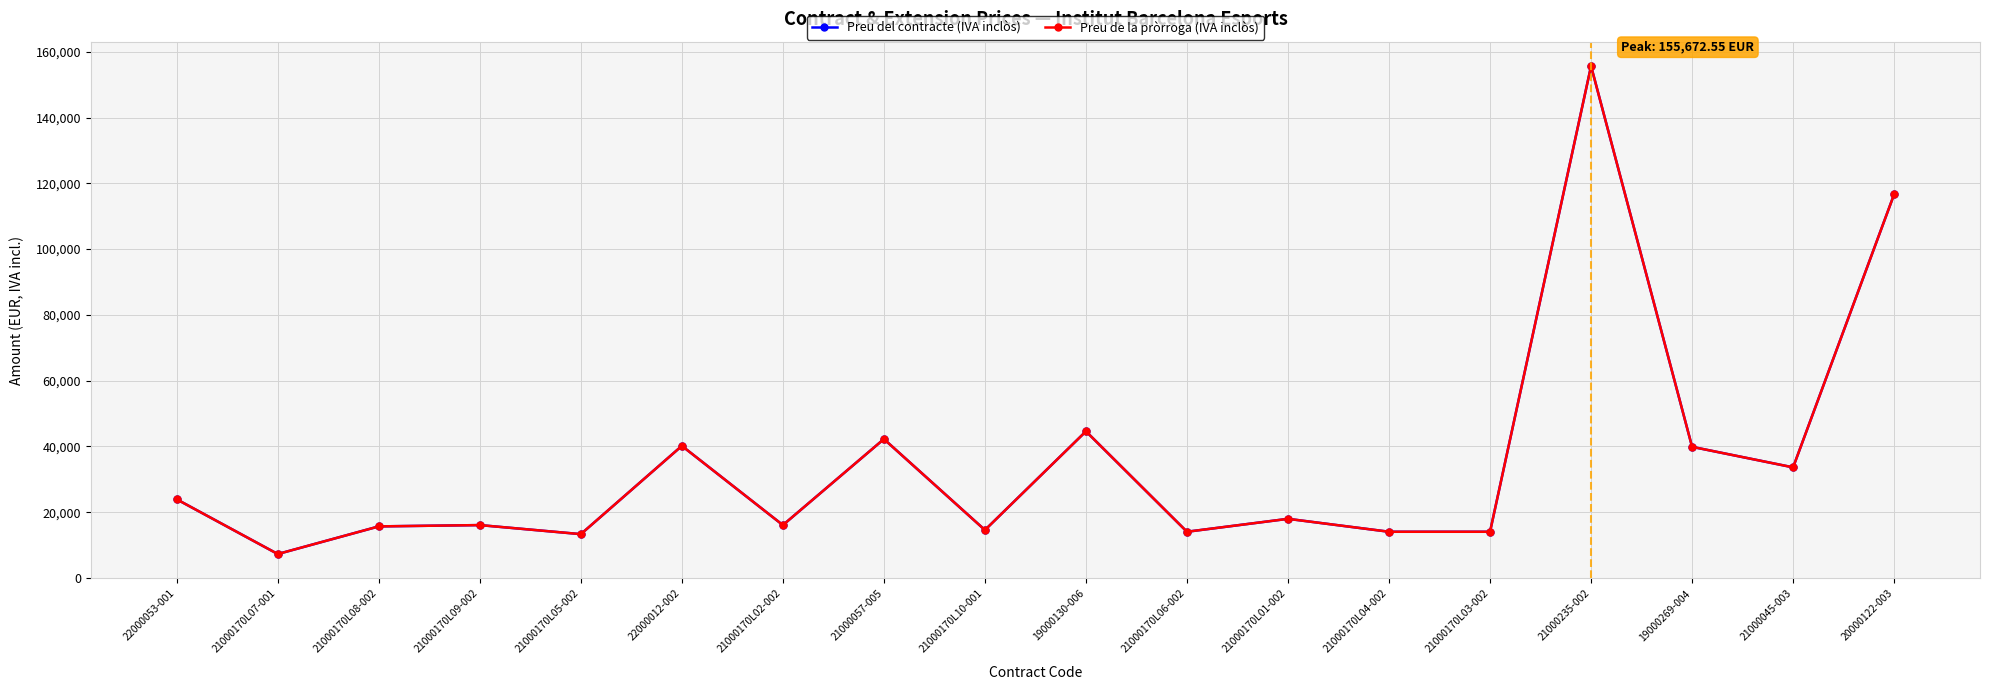

Does the chart have visible grid lines?

Yes